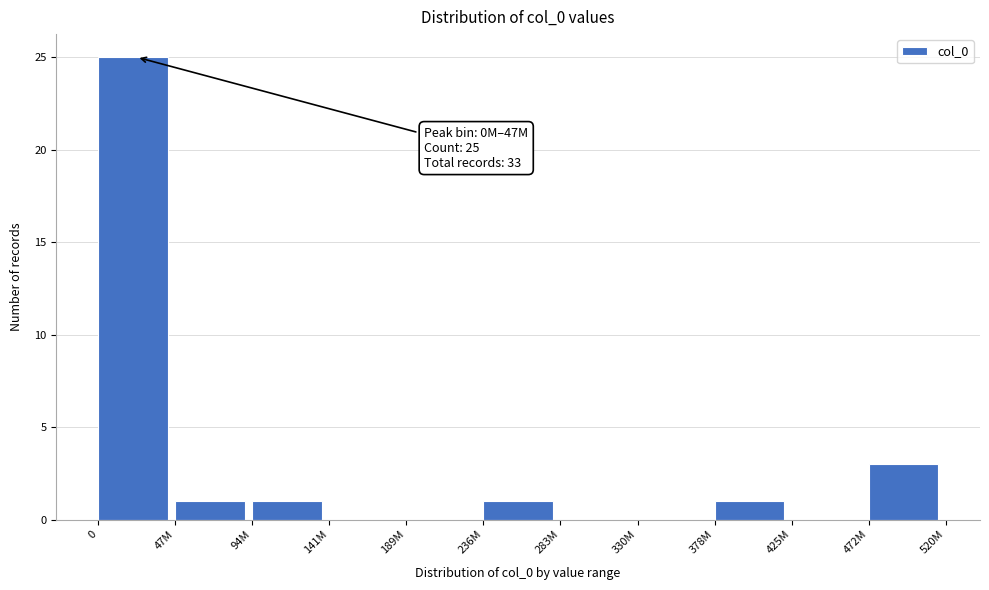

Reading left to right, extract all data points from this chart.

0=25	47M=1	94M=1	141M=0	189M=0	236M=1	283M=0	330M=0	378M=1	425M=0	472M=3